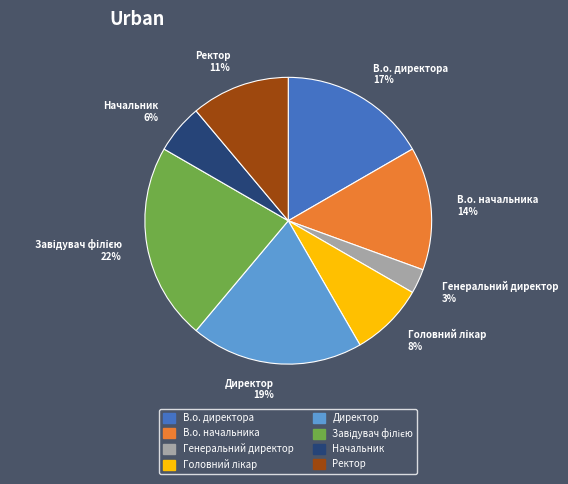

What percentage is the В.о. директора slice, to the nearest percent?

17%